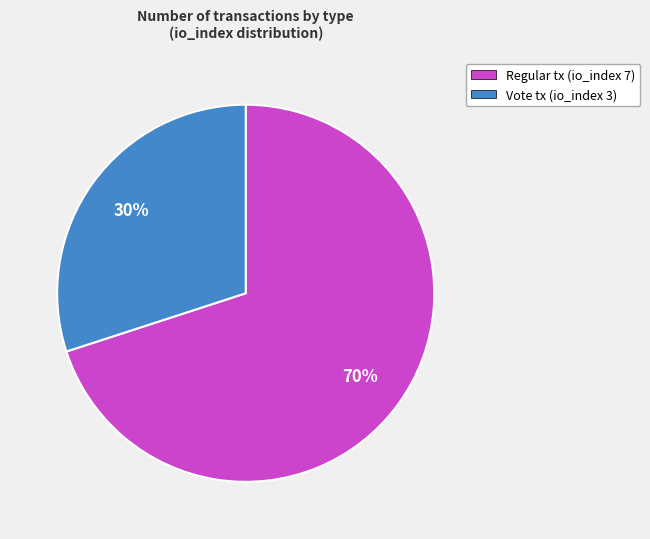

How many slices are in this pie chart?

2